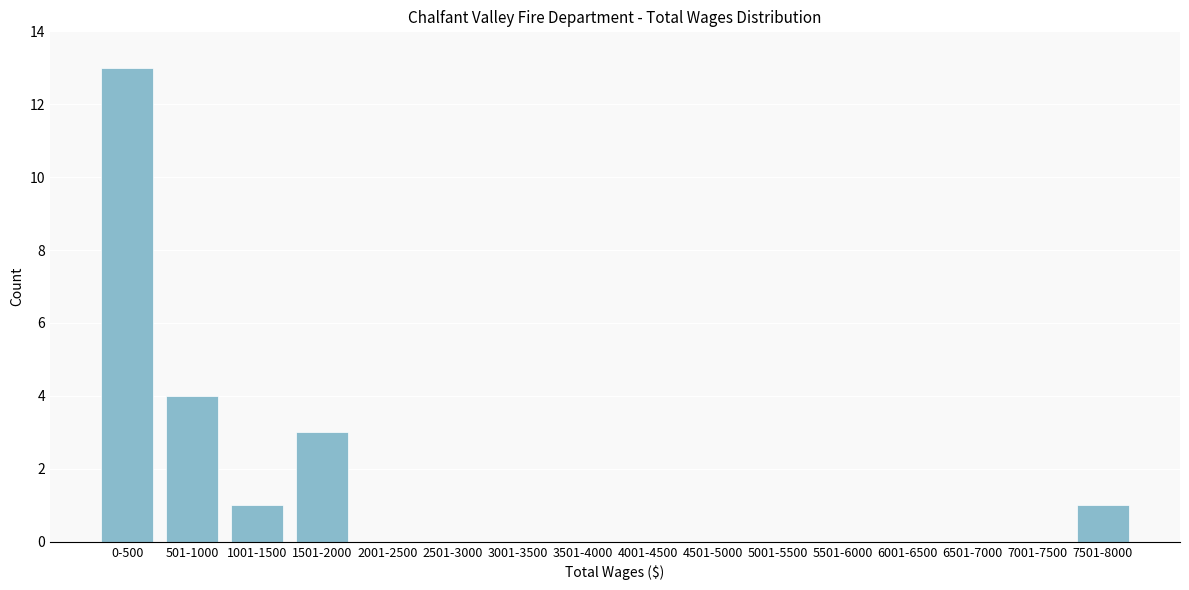

Reading left to right, extract all data points from this chart.

0-500=13	501-1000=4	1001-1500=1	1501-2000=3	2001-2500=0	2501-3000=0	3001-3500=0	3501-4000=0	4001-4500=0	4501-5000=0	5001-5500=0	5501-6000=0	6001-6500=0	6501-7000=0	7001-7500=0	7501-8000=1